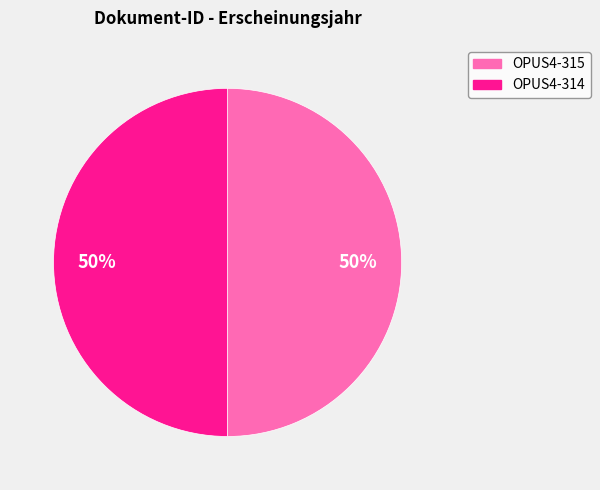

The OPUS4-315 slice represents 50% of the pie. True or false?

True